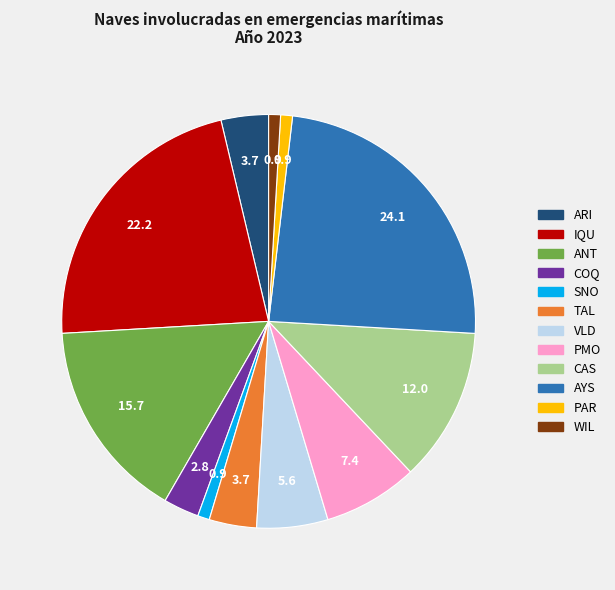

Combined, do CAS and ARI account for over 50%?

No